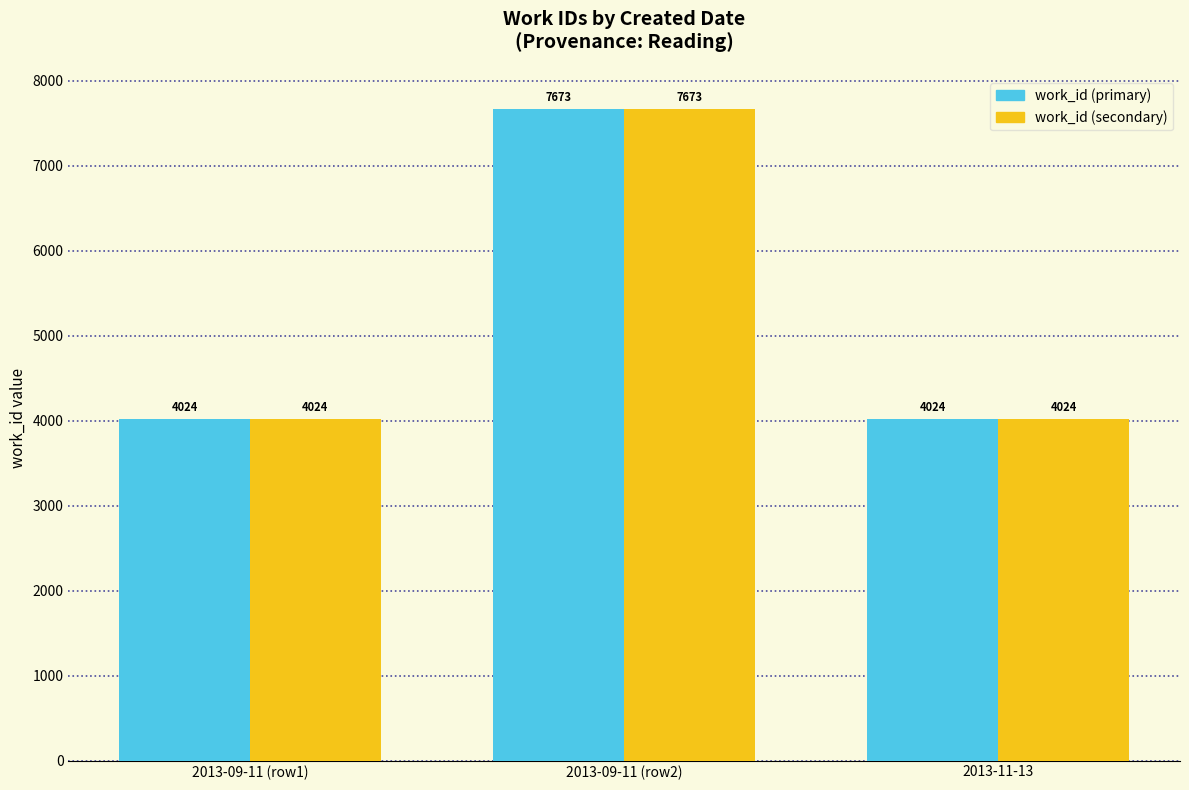

How many data points does each series have?

3